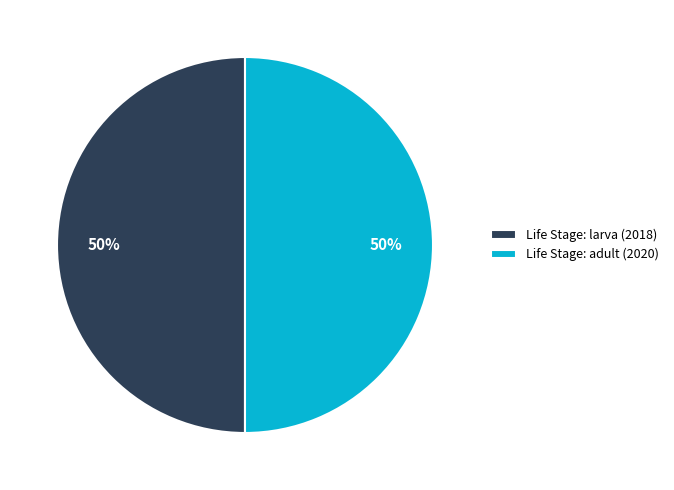

To the nearest percent, what portion does Life Stage: adult (2020) represent?

50%